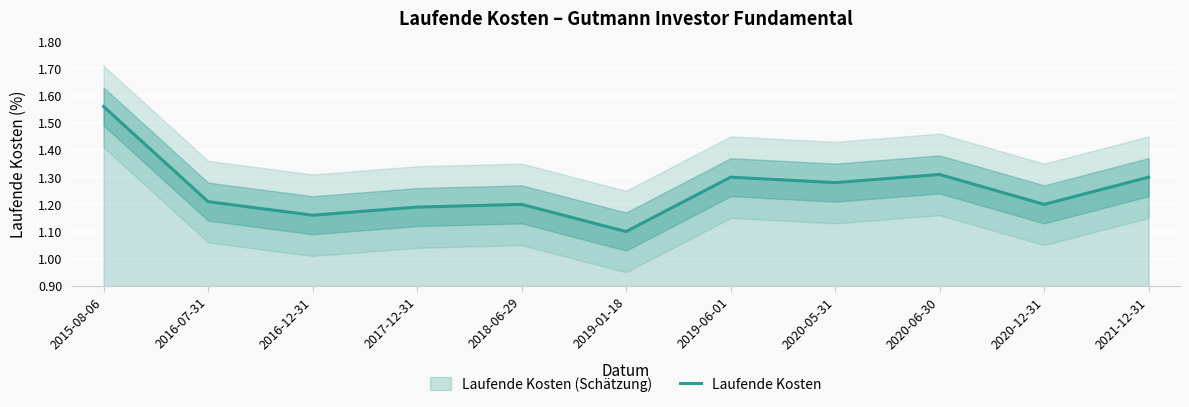

Count the values in the range 1 to 2.

11